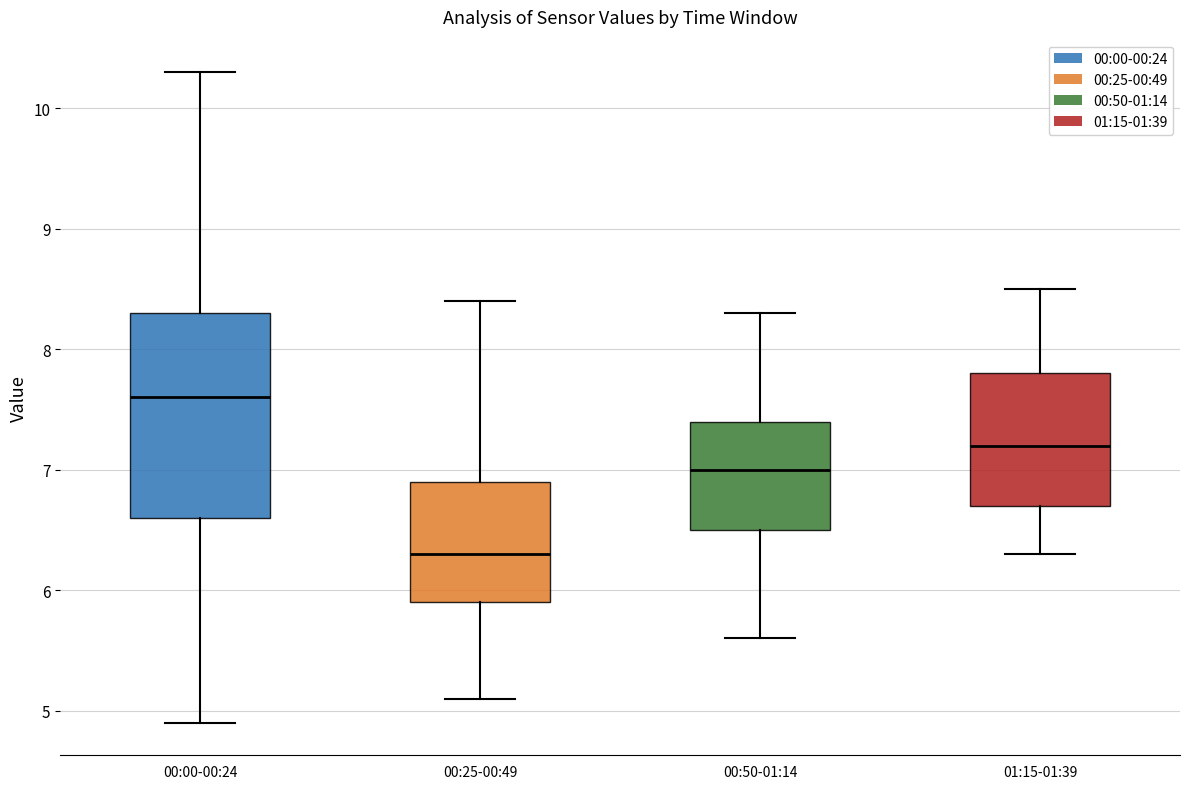

Which box's median line is the lowest?

00:25-00:49